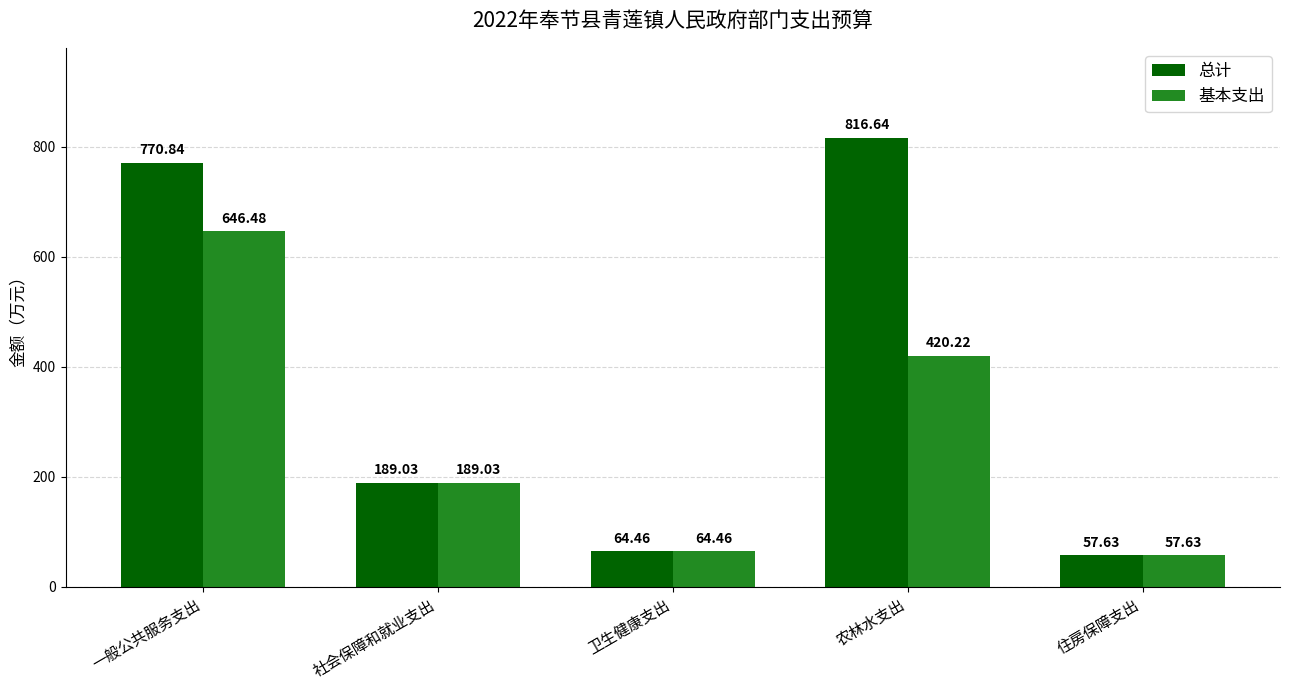

What is the label of the 3rd bar from the left?

卫生健康支出